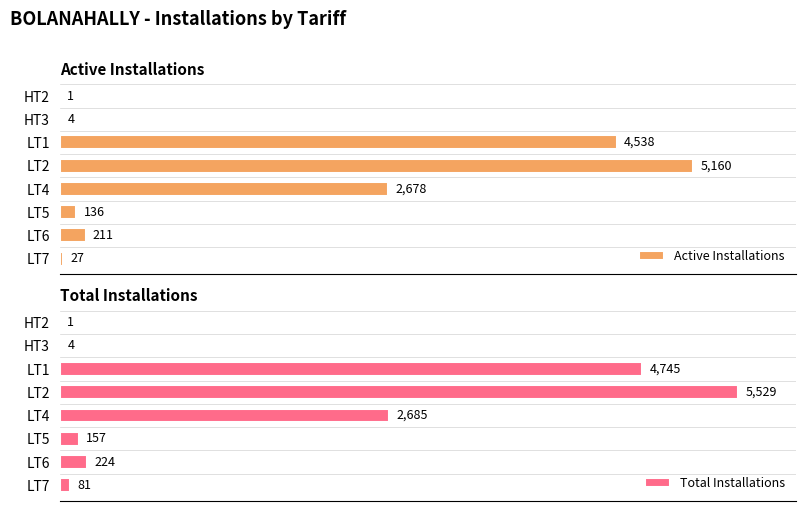

At which label is Total Installations closest to 2765?

LT4